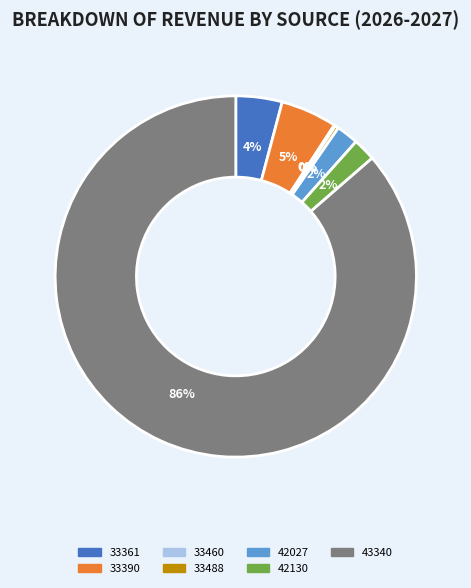

To the nearest percent, what is the combined percentage of 33488 and 42027?

2%